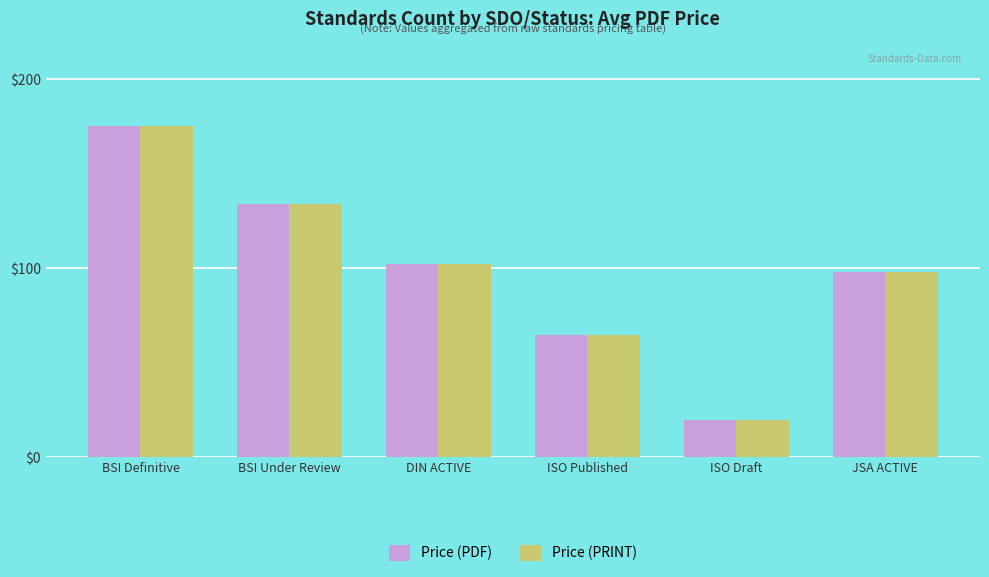

True or false: Price (PRINT) has a value of 65.0 at ISO Published.

True